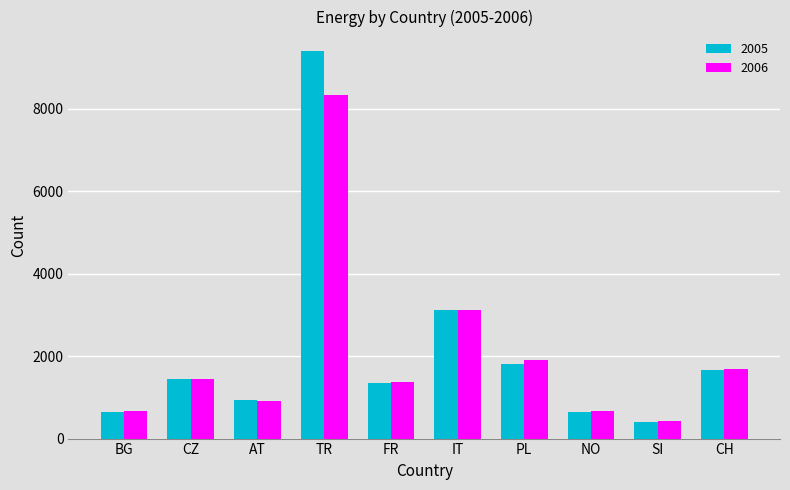

Read the 2006 value at NO.

663.8